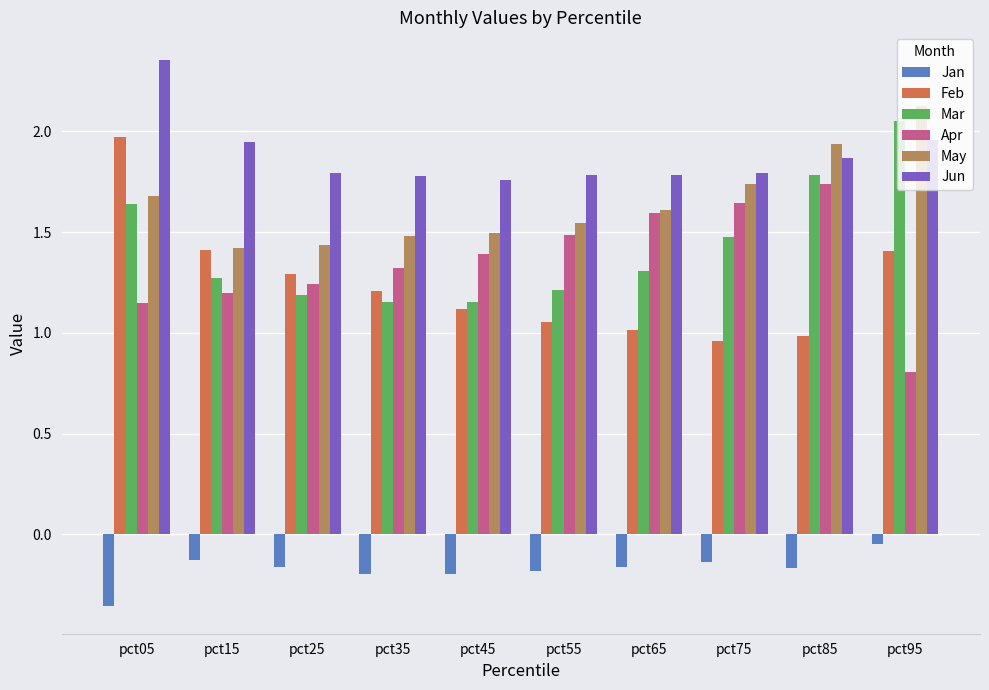

Is the value of May at pct25 greater than the value of Jan at pct15?

Yes